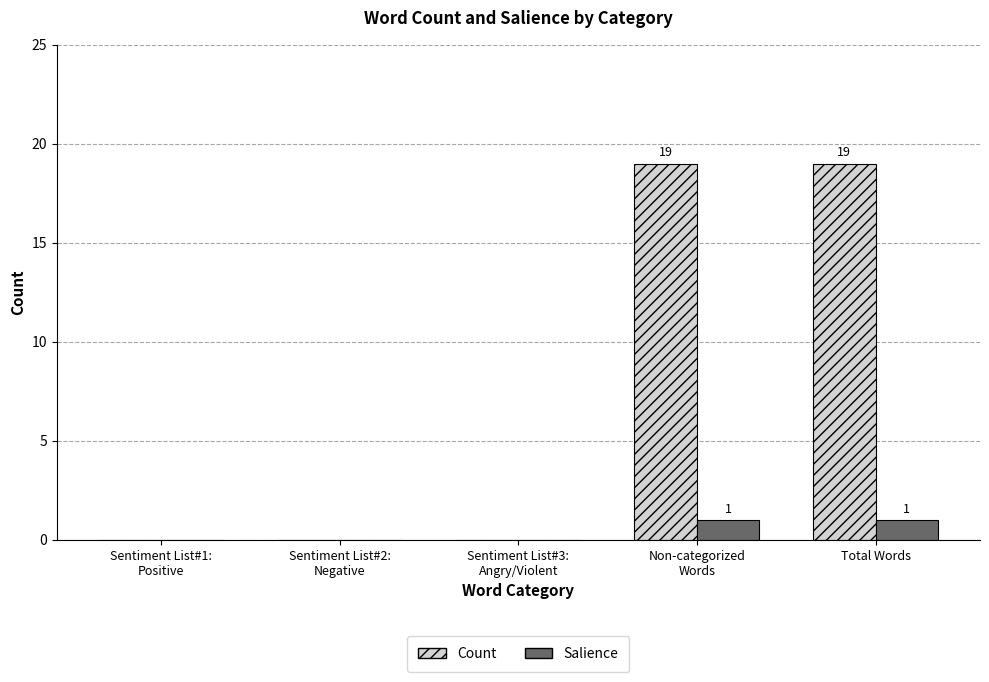

Is it true that Salience equals 1 at Total Words?

True